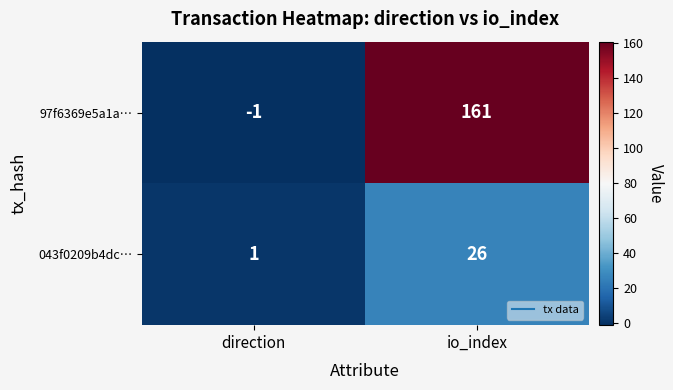

What is the minimum value shown in the chart?

-1